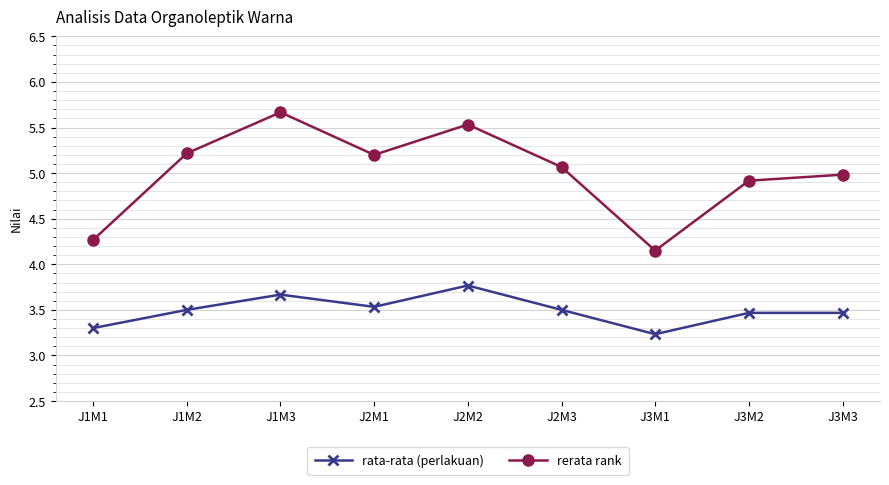

Where is the first local minimum for rata-rata (perlakuan)?

J2M1